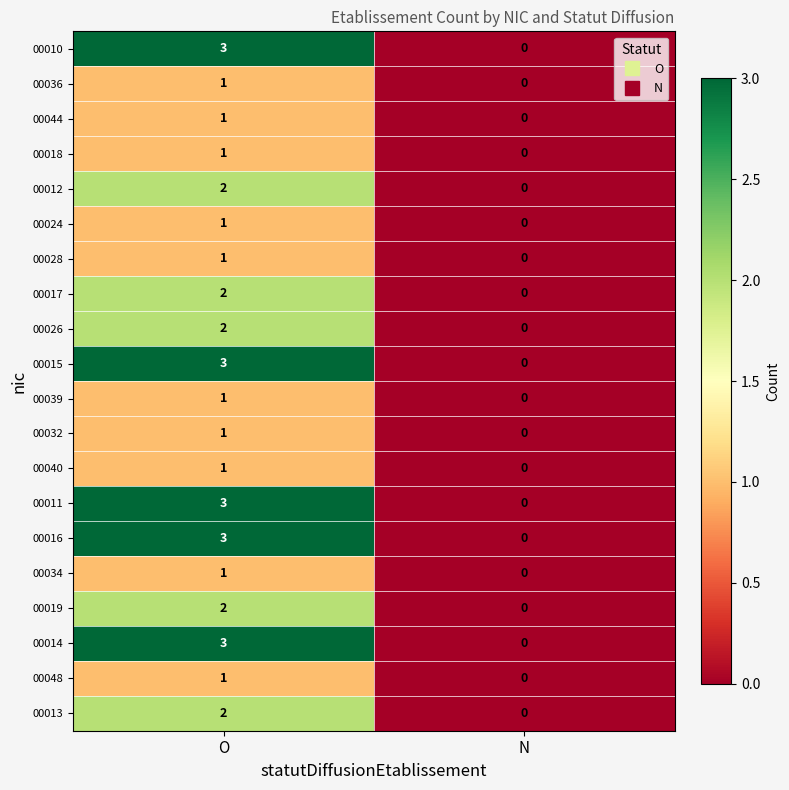

Which category has the lowest value across all series?

N